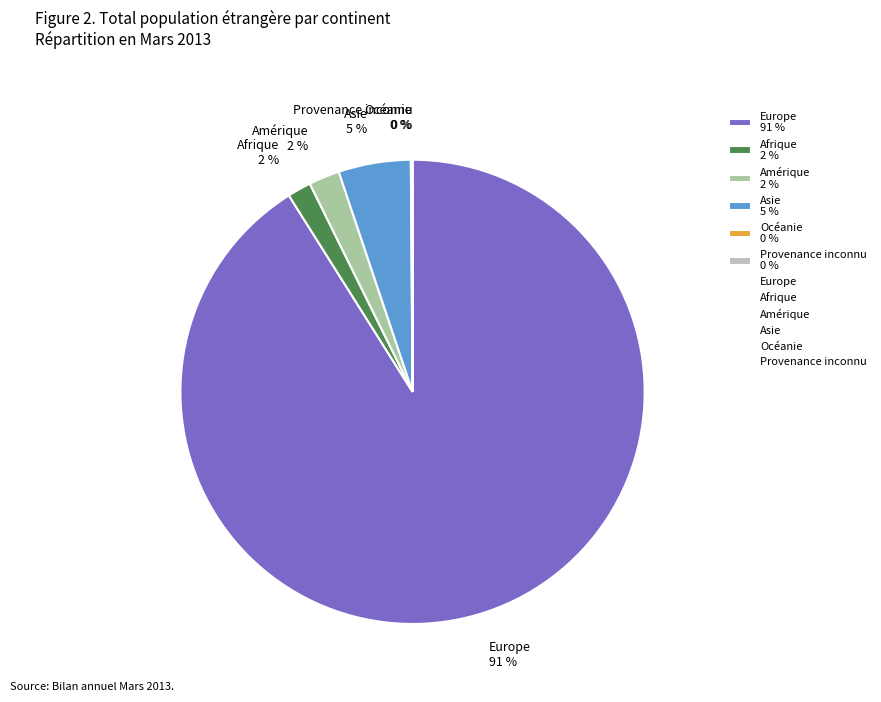

Is it true that Afrique is 2% of the pie?

True